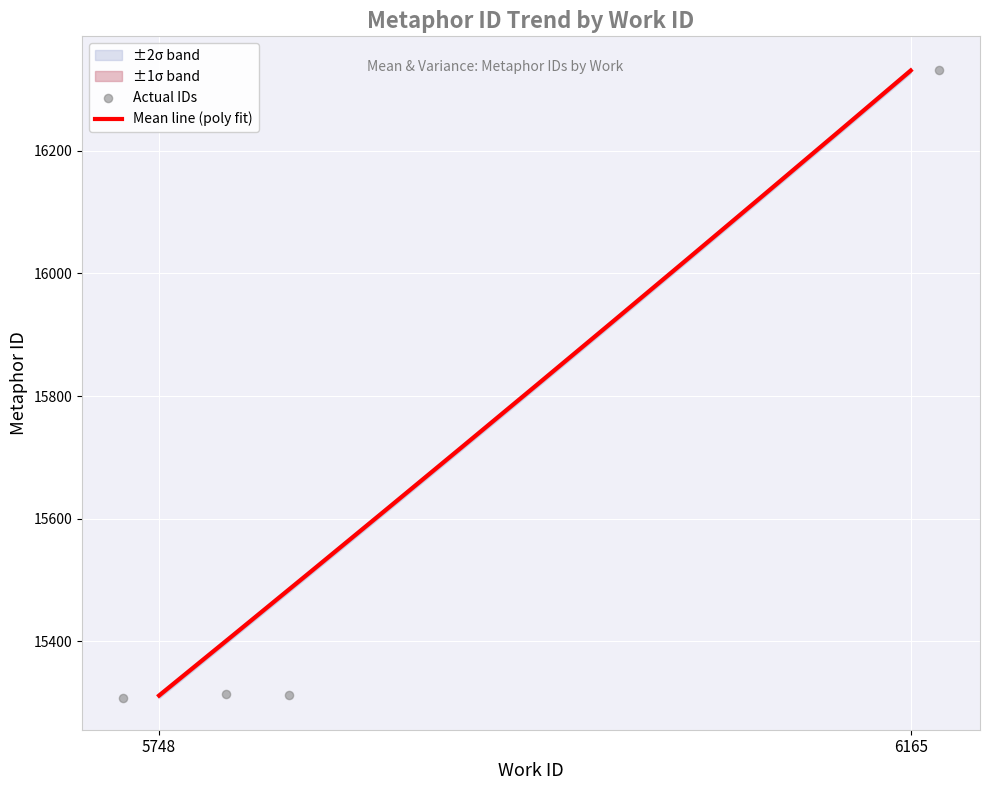

What is the lowest value of the Mean line (poly fit) series?

15311.3